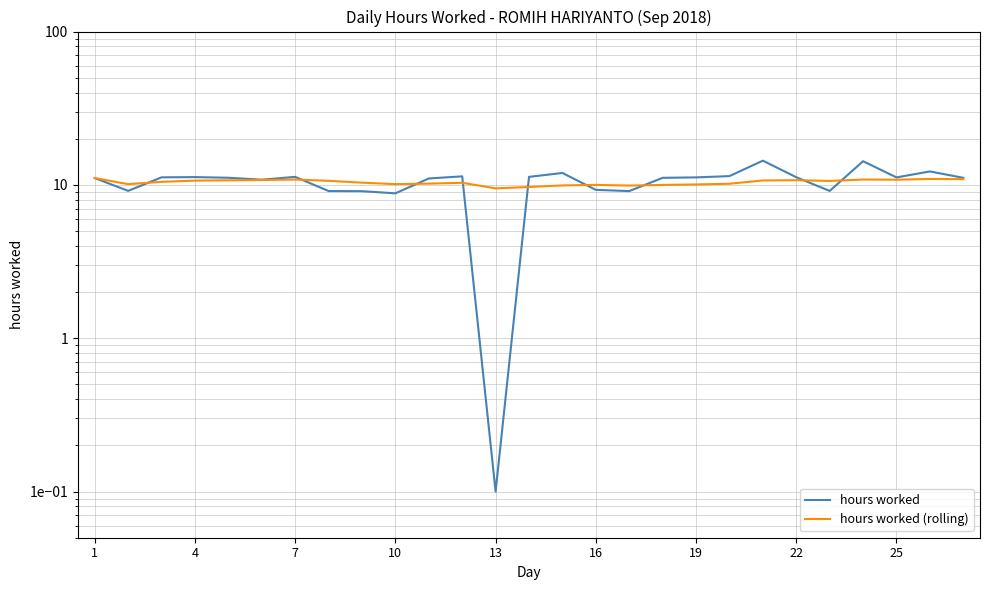

List the series in order of their peak value, lowest first.

hours worked (rolling), hours worked